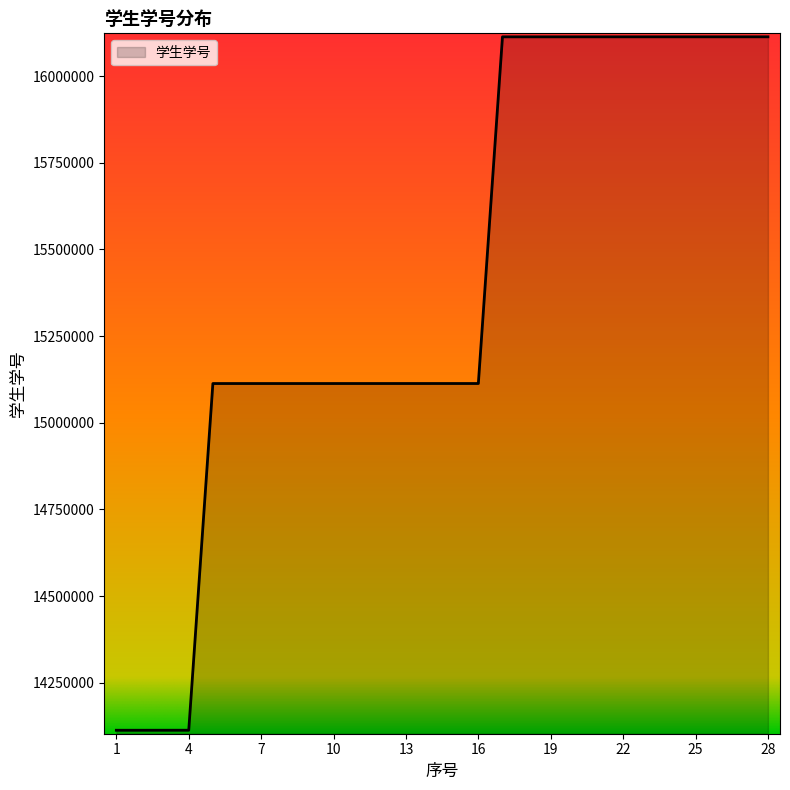

What is the difference between the maximum and minimum values?

2000079